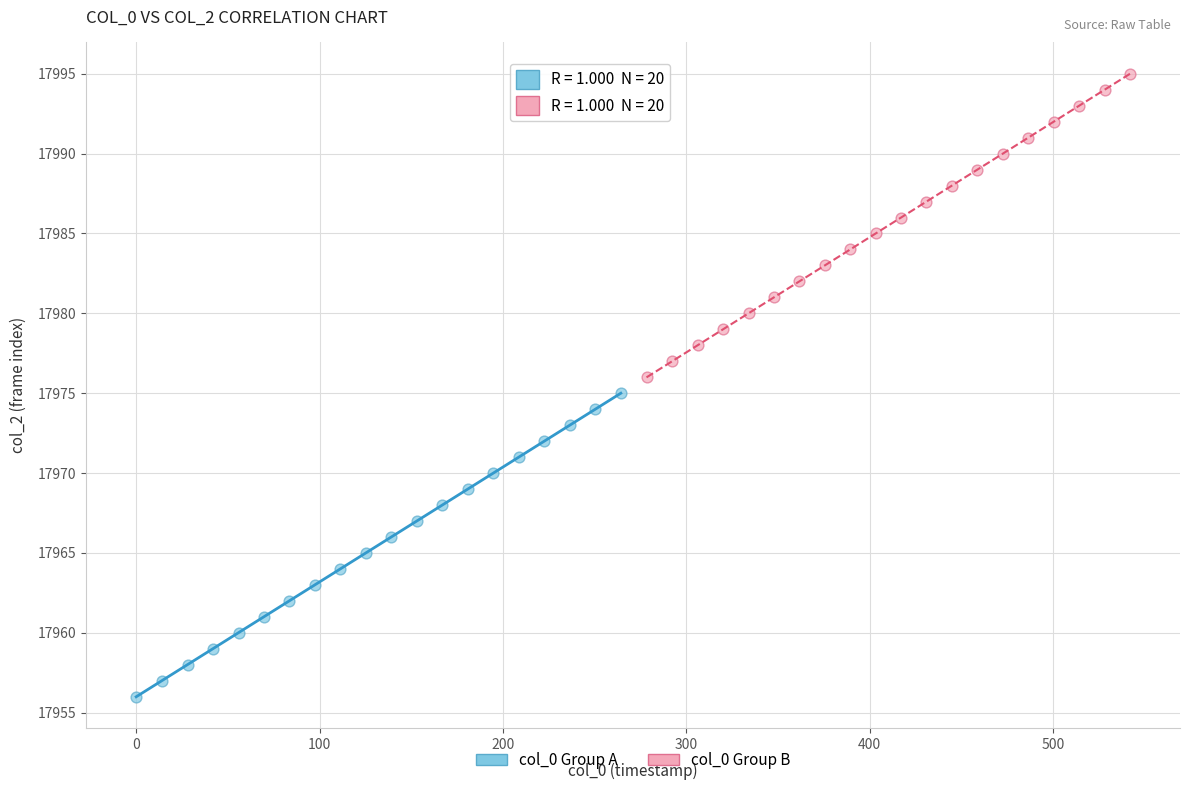

Which series reaches the maximum Y coordinate?

col_0 Group B